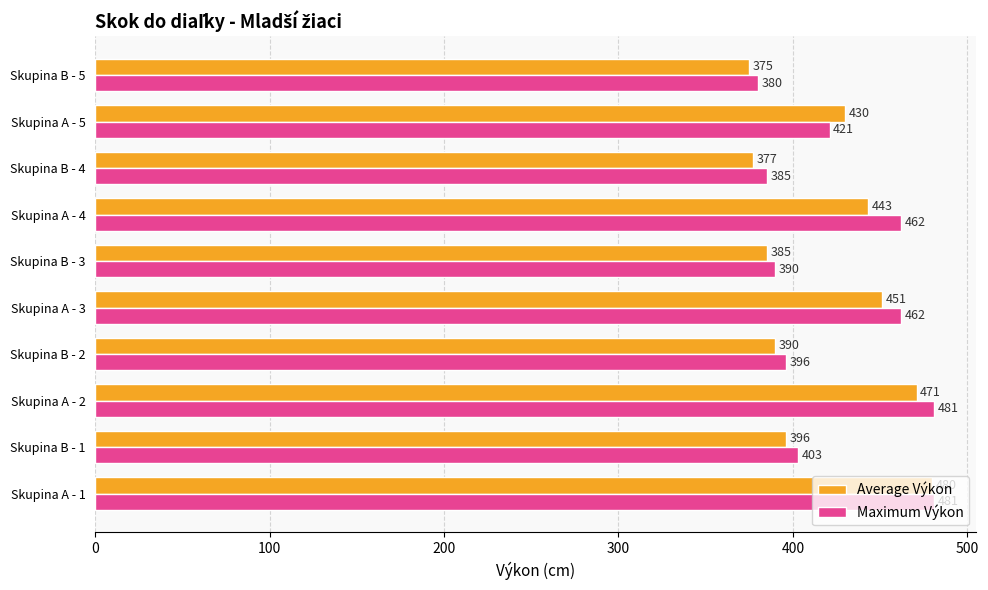

At which label is Average Výkon closest to 427?

Skupina A - 5